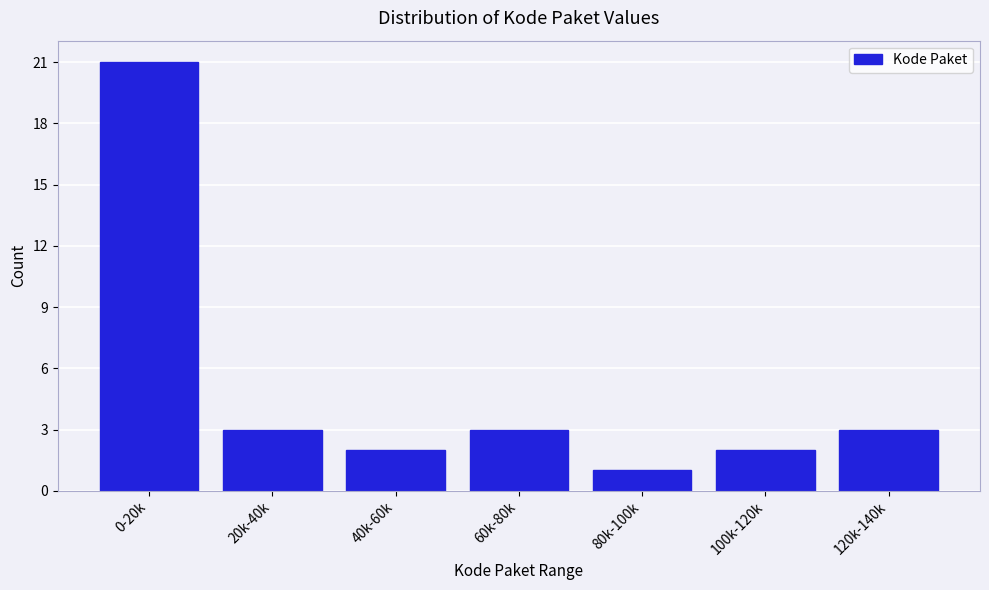

Reading left to right, what are all the values shown in this chart?

0-20k=21	20k-40k=3	40k-60k=2	60k-80k=3	80k-100k=1	100k-120k=2	120k-140k=3